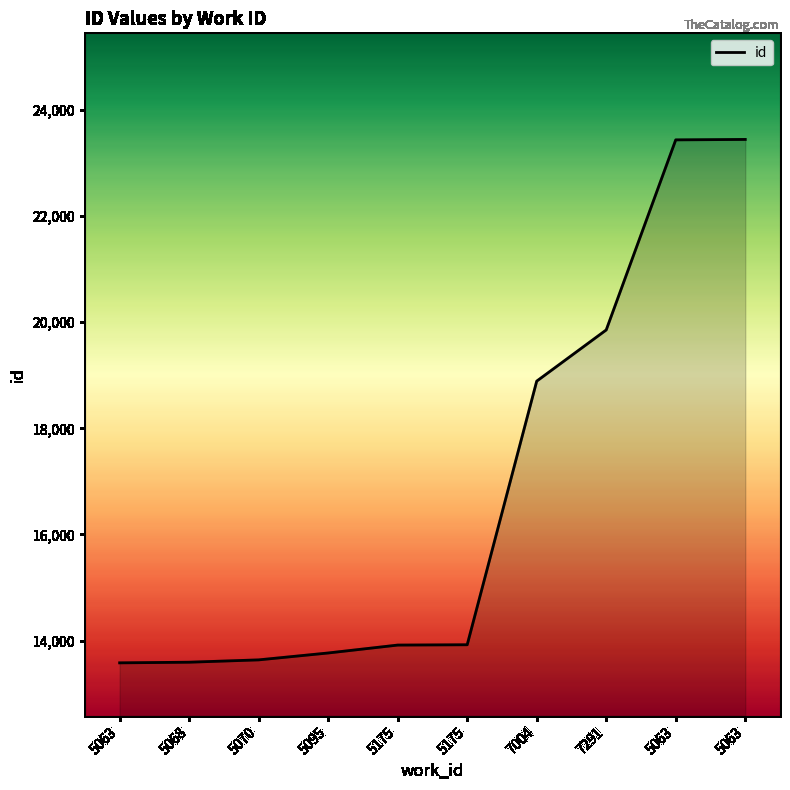

What is the ratio of the value at 5063 to the value at 5175?

1.7